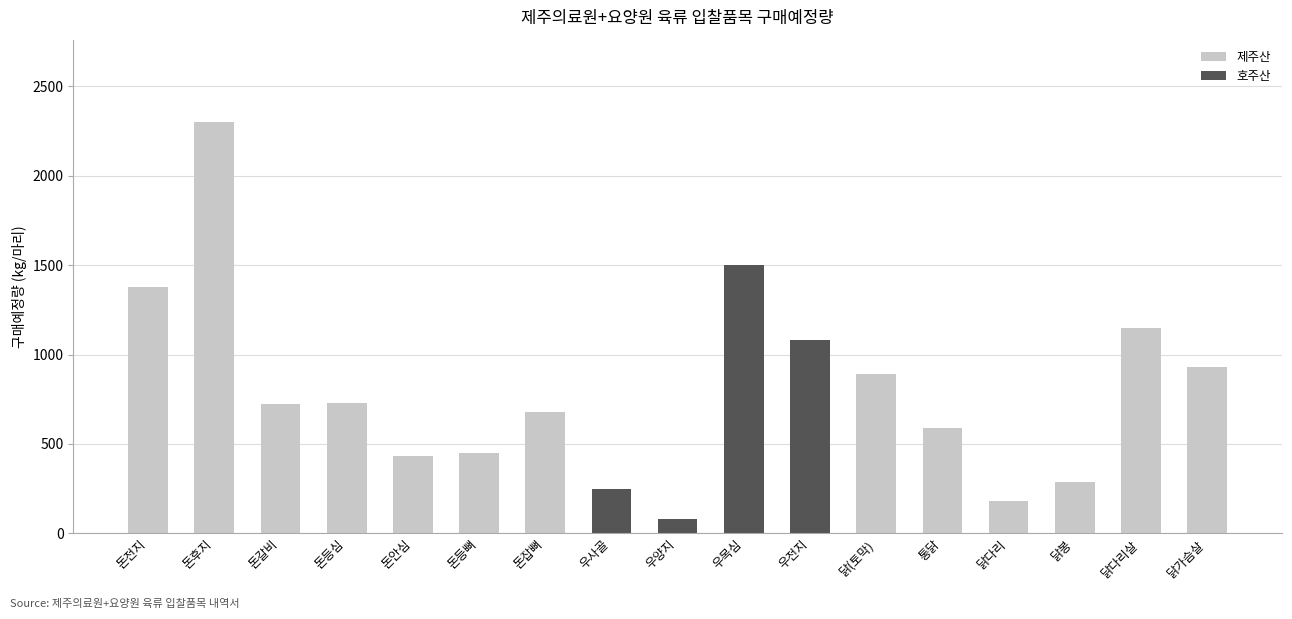

What position from the right is 닭다리살?

2